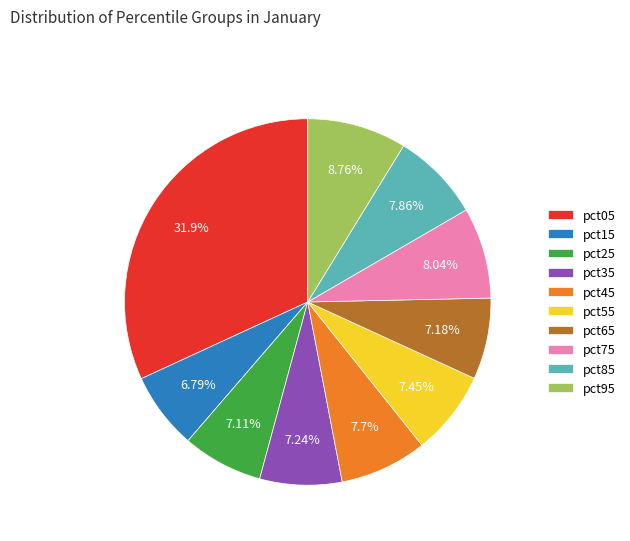

Do pct65 and pct85 together represent more than half of the pie?

No